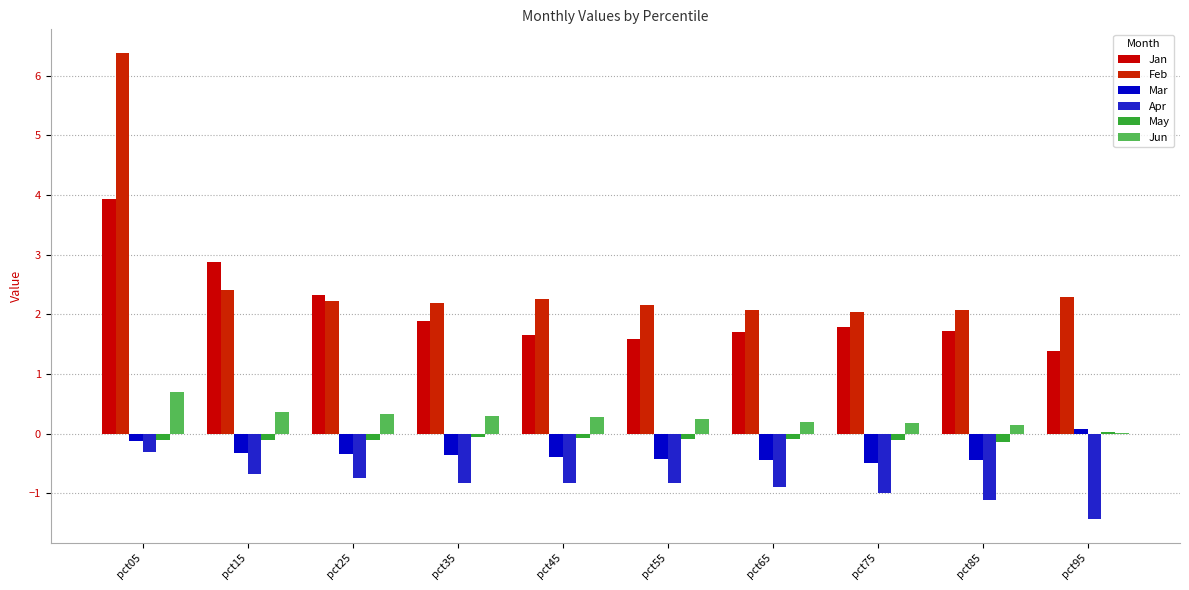

At pct75, list the series in order from largest to smallest.

Feb, Jan, Jun, May, Mar, Apr